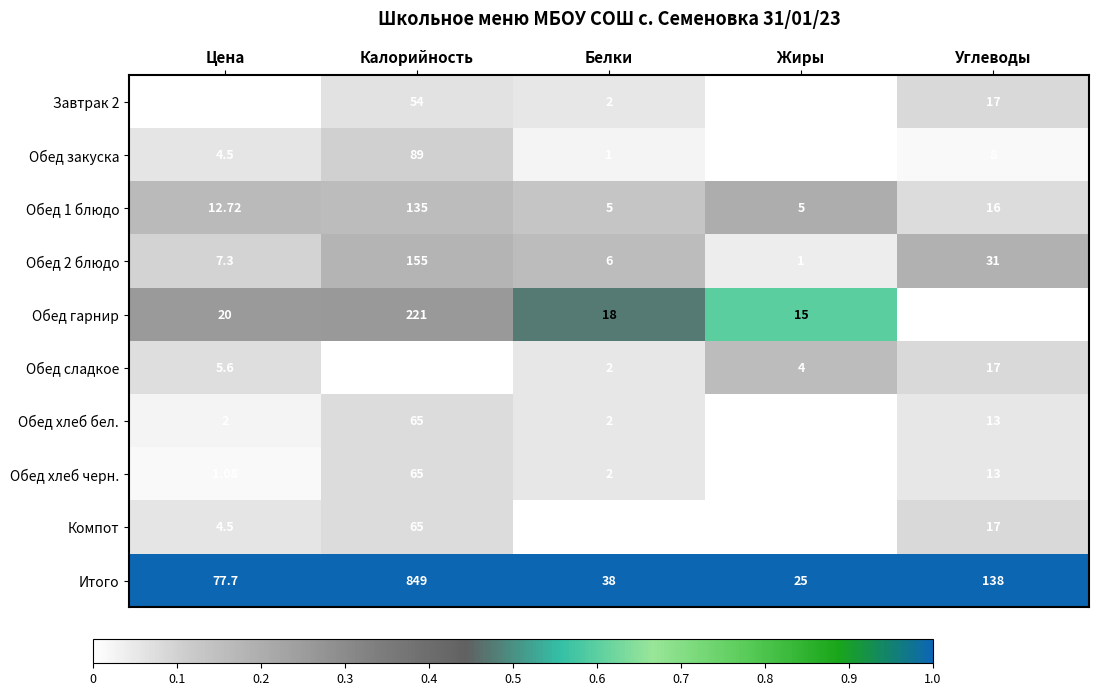

At how many categories does at least one series exceed 0?

5